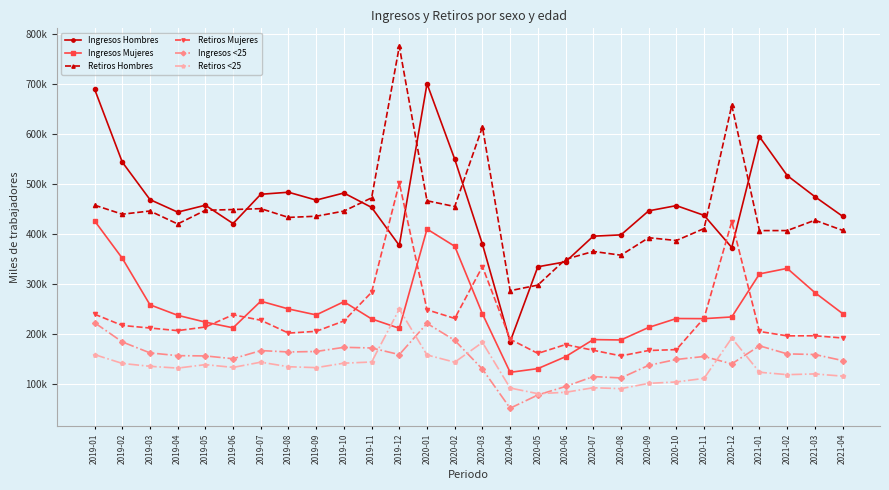

Is it true that Retiros <25 equals 80.7 at 2019-07?

False